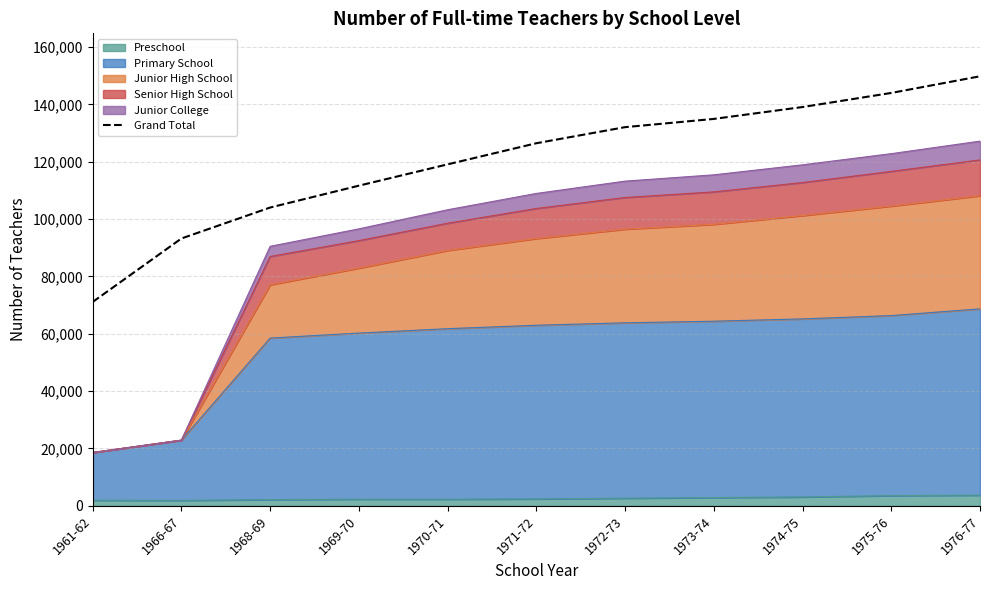

Between 1971-72 and 1973-74, which is larger?

1973-74